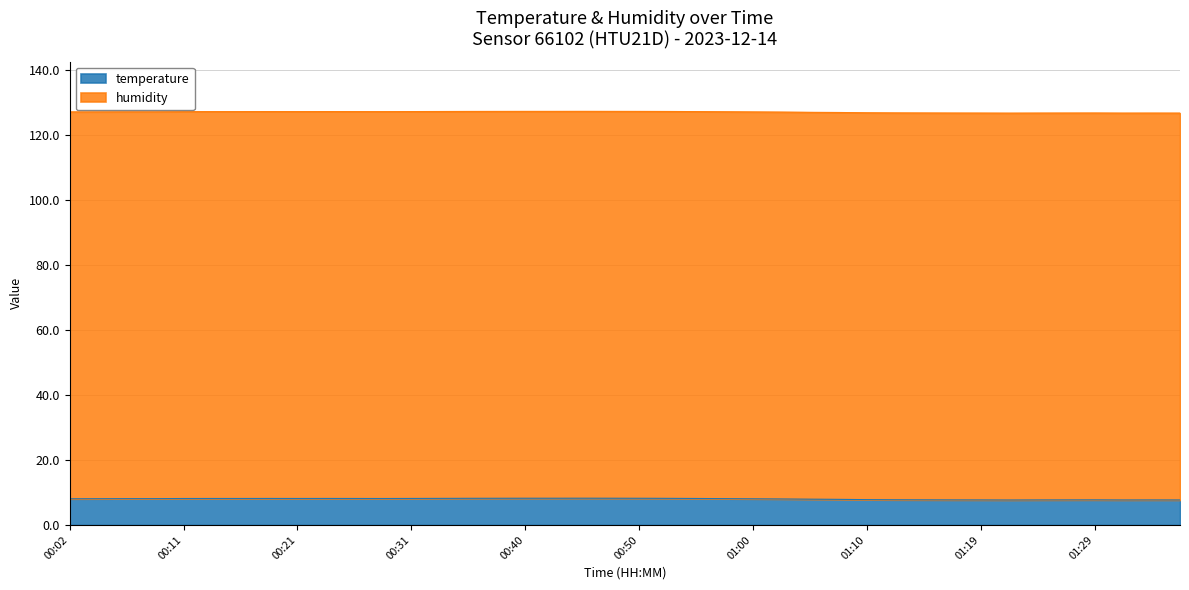

How many values exceed 8?

25